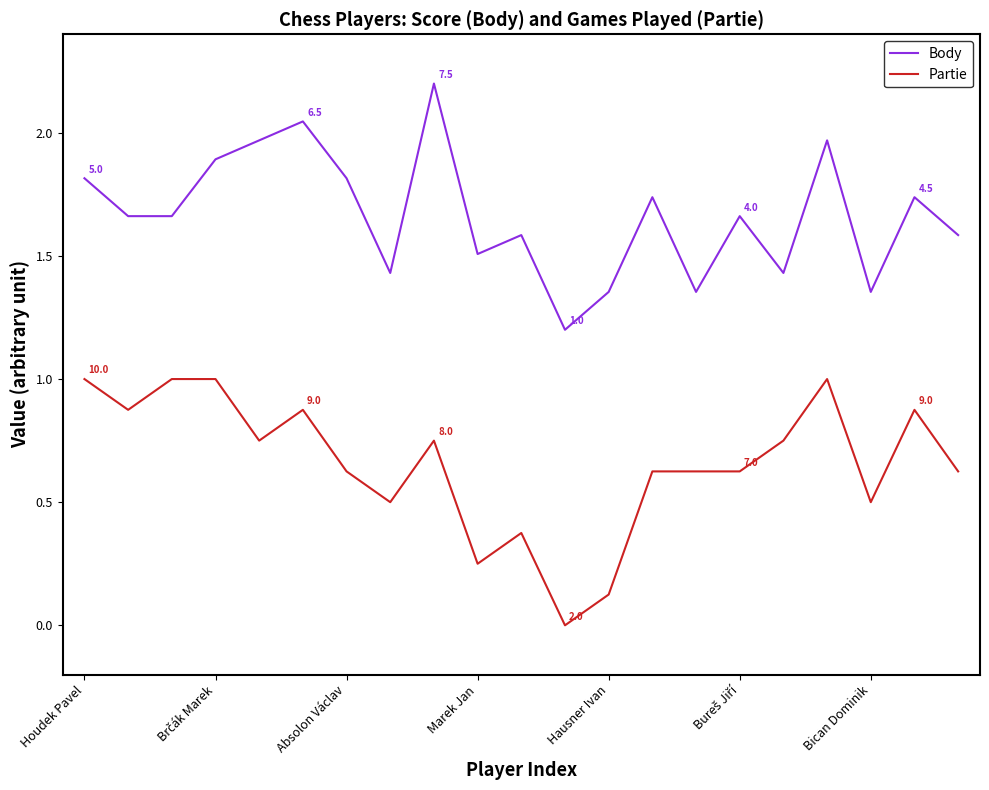

Does the chart have visible grid lines?

No